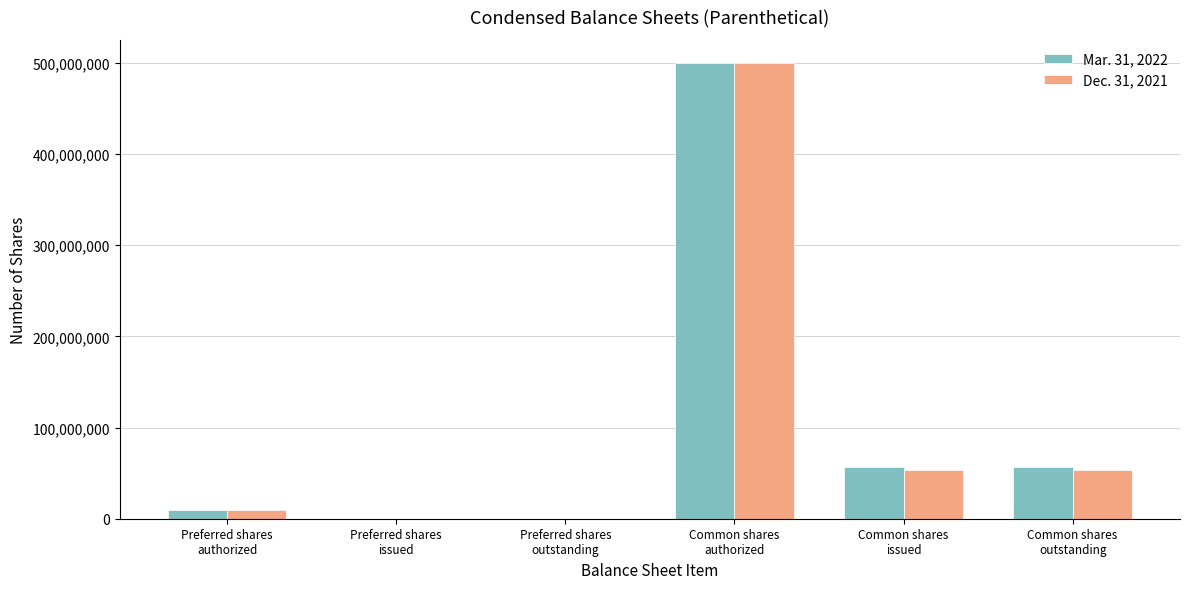

What is the average value of the Mar. 31, 2022 series?

103833181